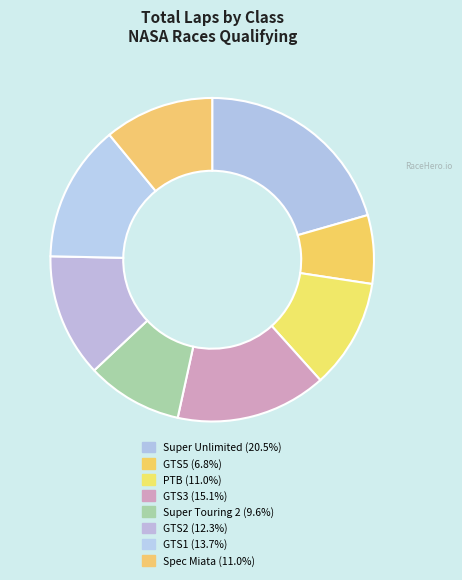

Count the number of slices in the pie.

8